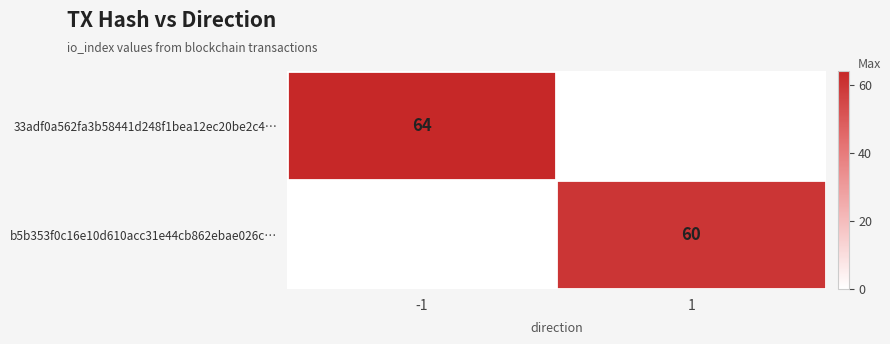

The value of 33adf0a562fa3b58441d248f1bea12ec20be2c4… at -1 is 96. True or false?

False